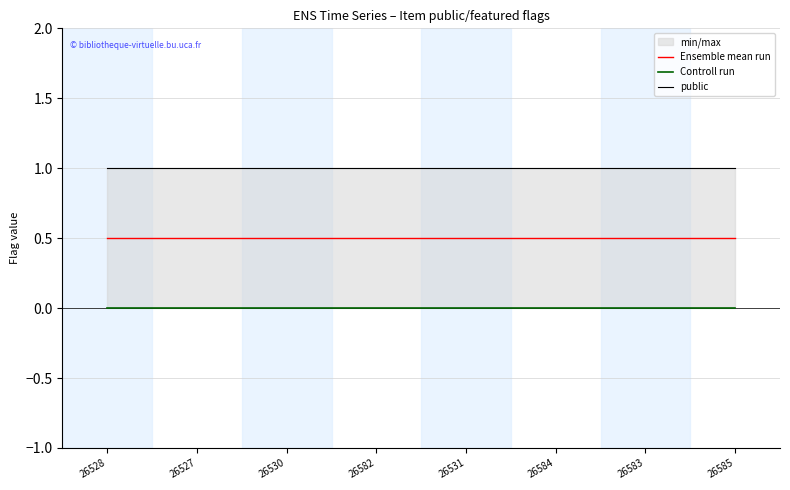

Rank the series by their maximum value, from lowest to highest.

Controll run, Ensemble mean run, public